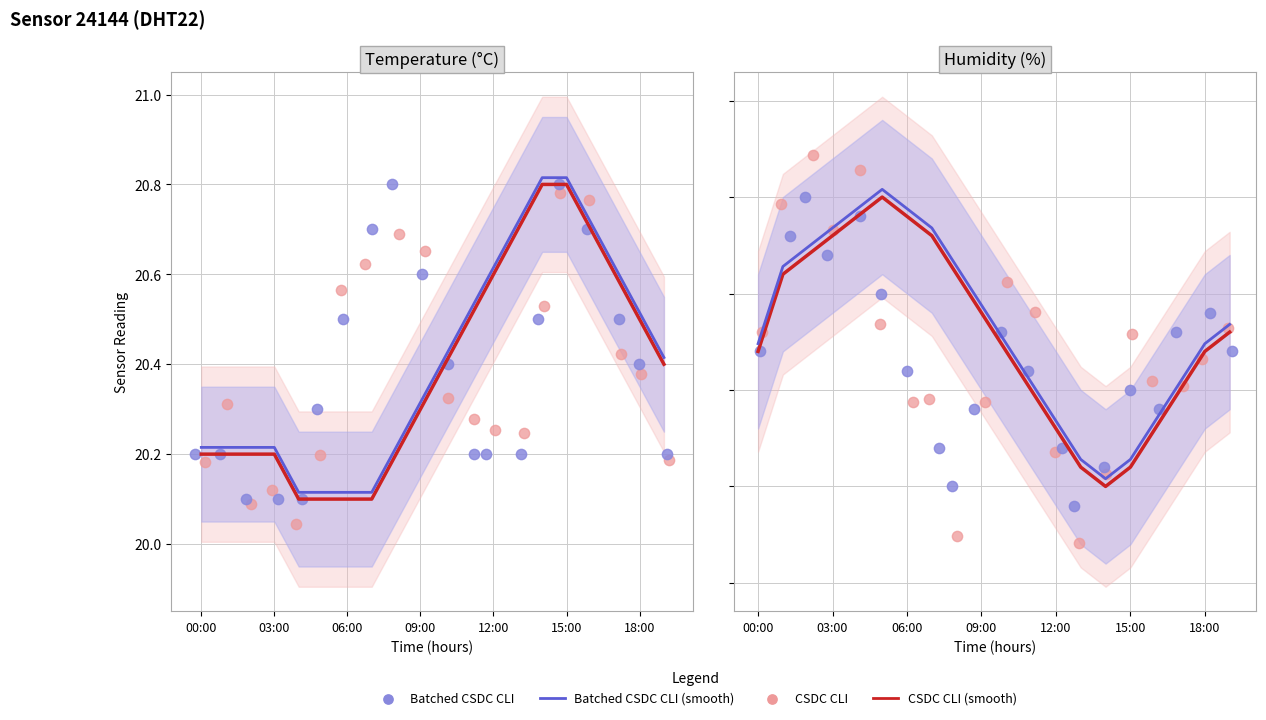

Which series reaches the minimum Y coordinate?

CSDC CLI